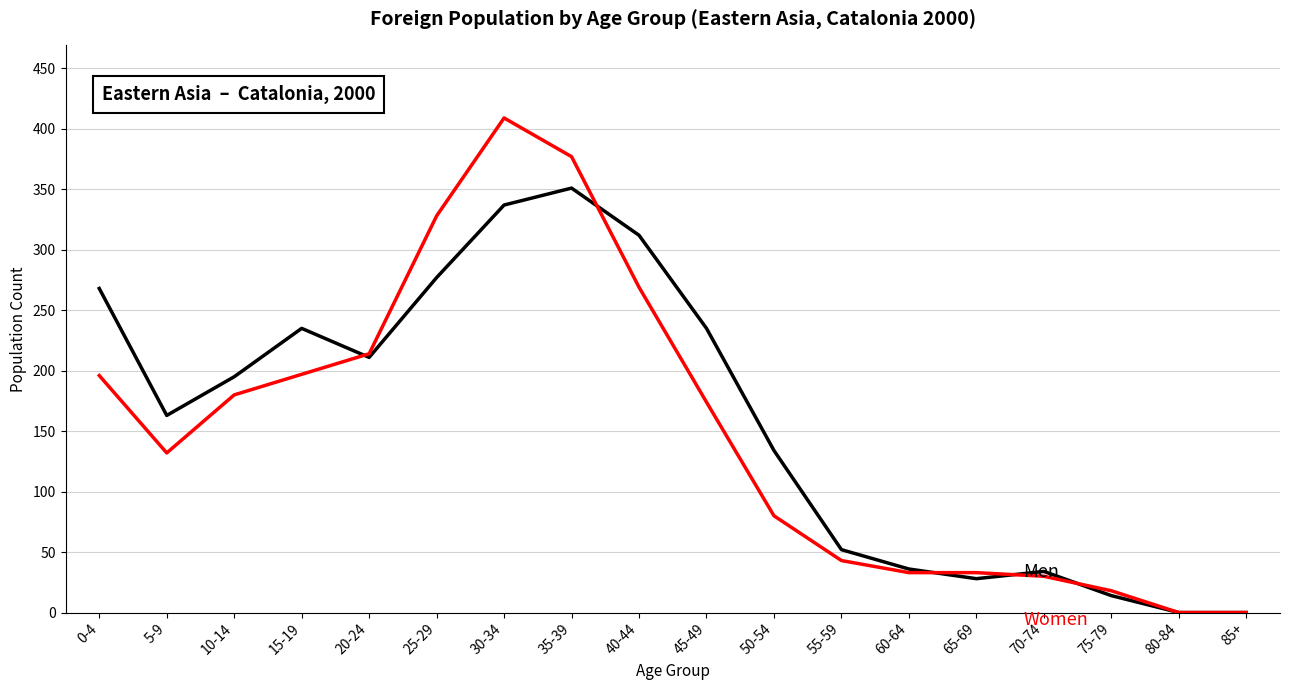

Which label corresponds to the largest value in the chart?

30-34